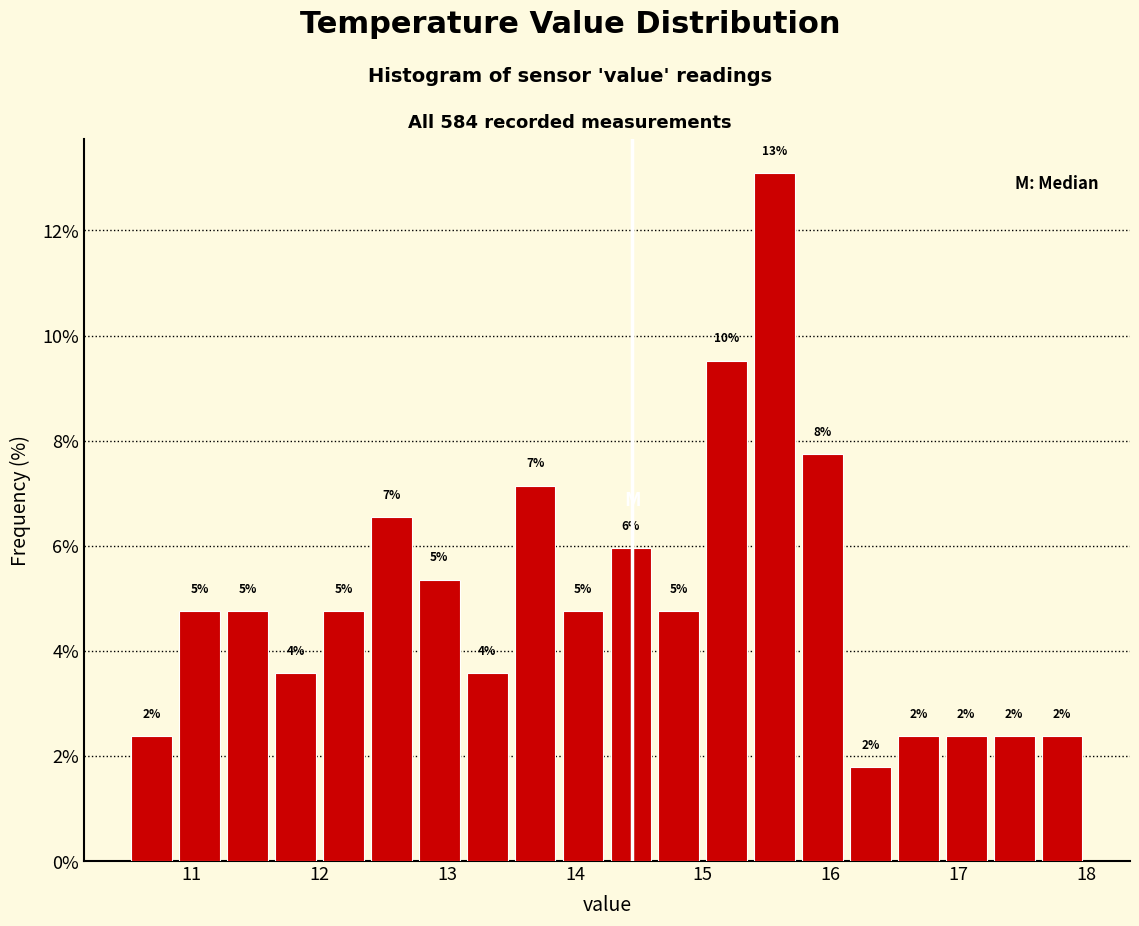

Read against the x-axis, roughly where is the centre of the tallest bar?

15.6